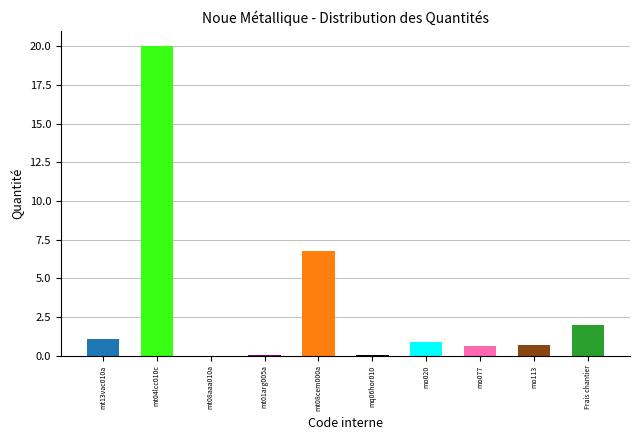

Which category has the highest value across all series?

mt04lcc010c